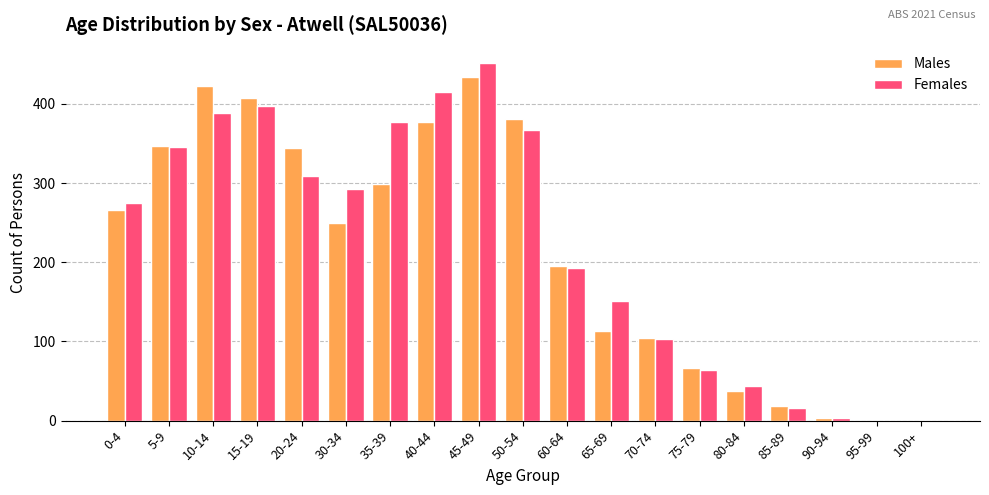

Are the bars horizontal?

No